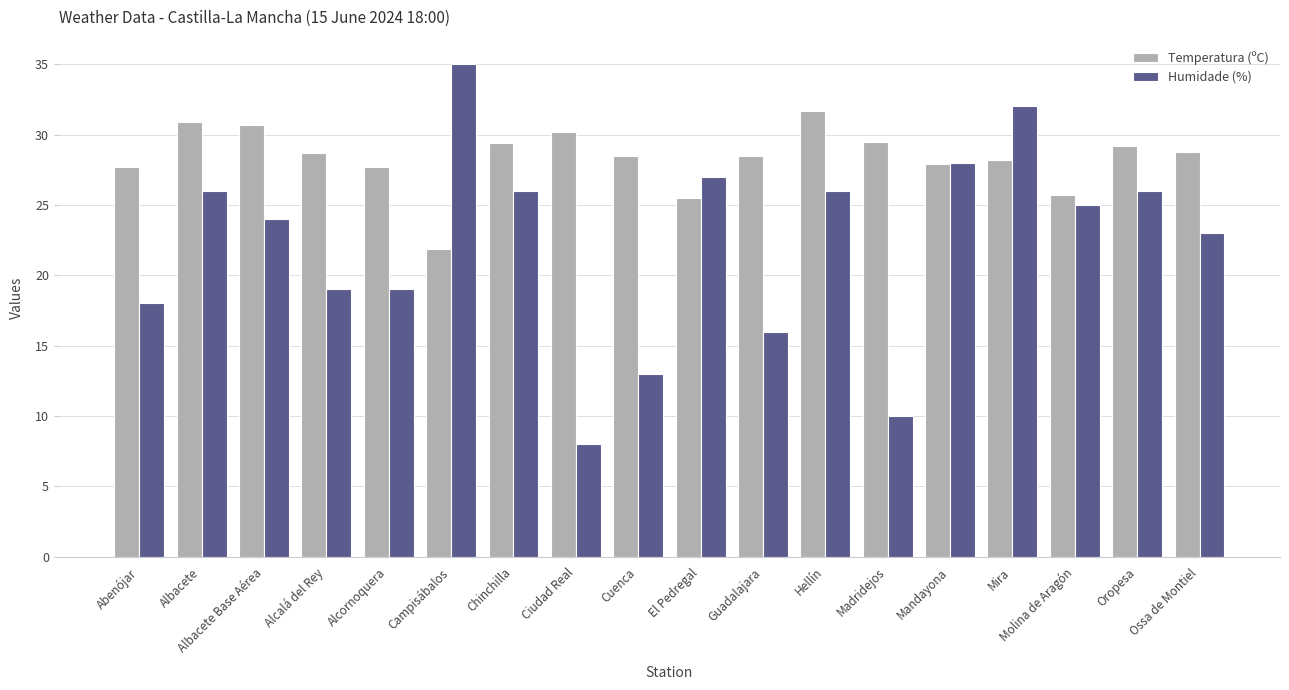

Are the bars horizontal?

No